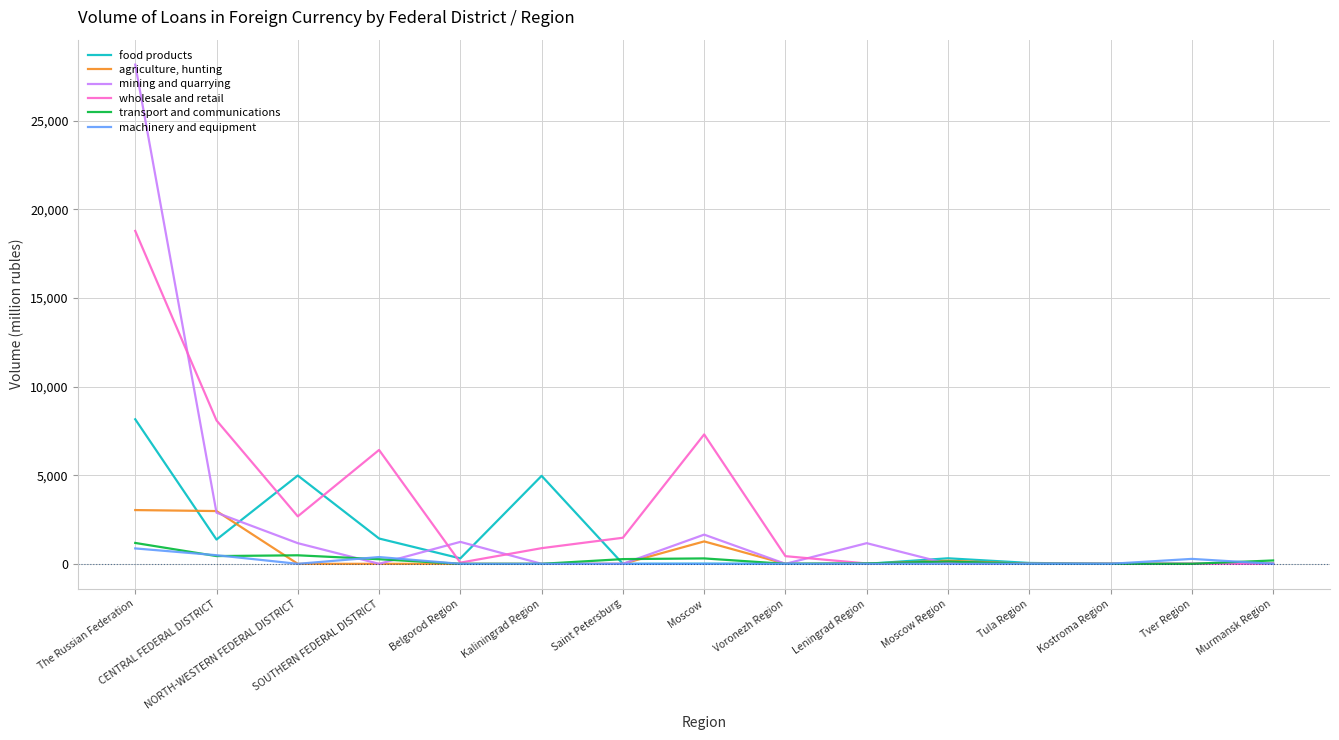

Which series has the largest range (max minus min)?

mining and quarrying